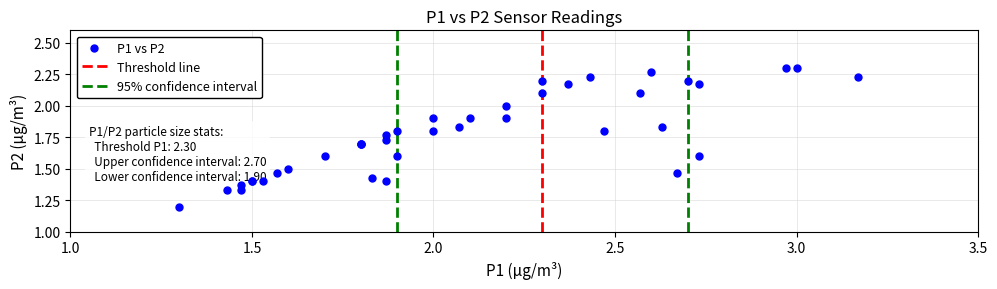

What Y value in the scatter plot is closest to 1?

1.2